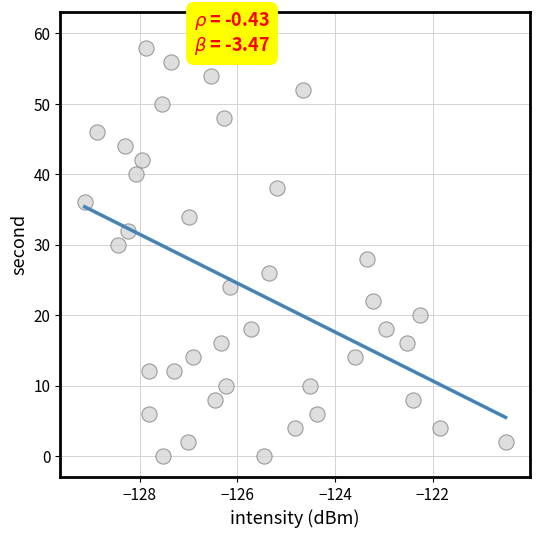

What is the range of Y values (max minus min)?

58